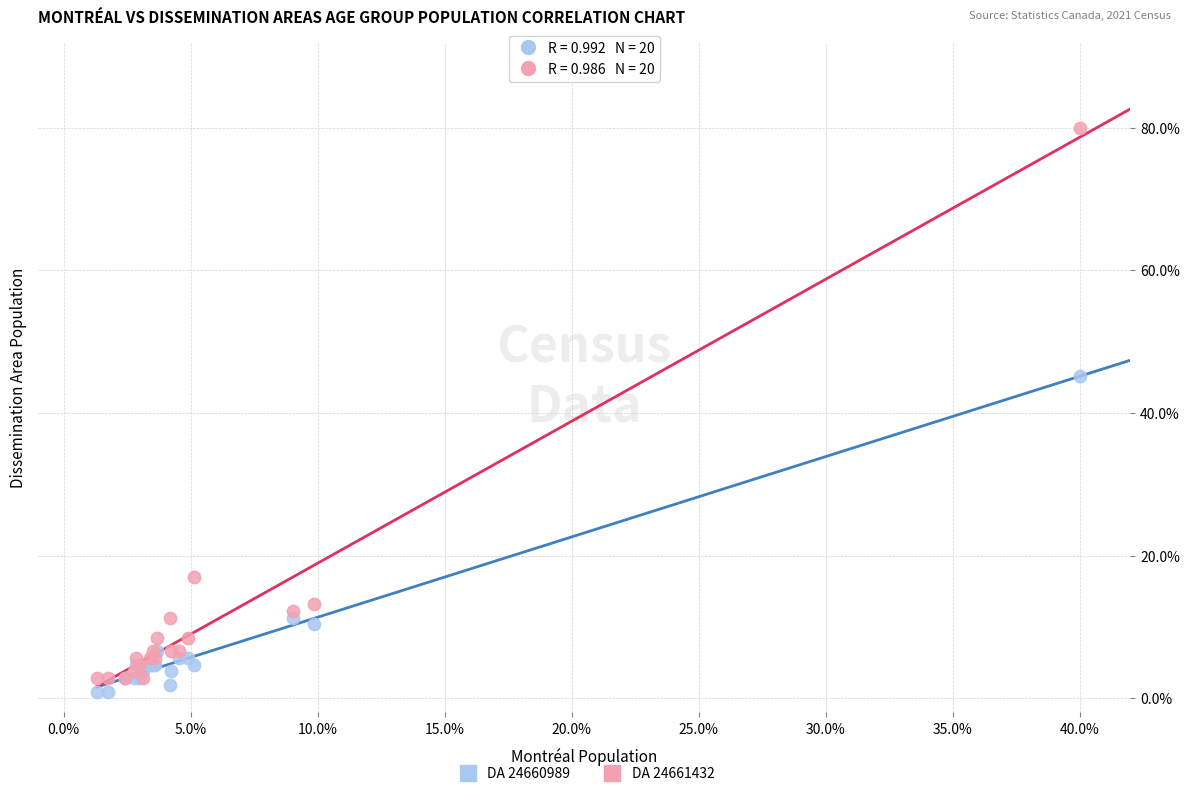

What are all the series names shown in the legend?

DA 24660989, DA 24661432